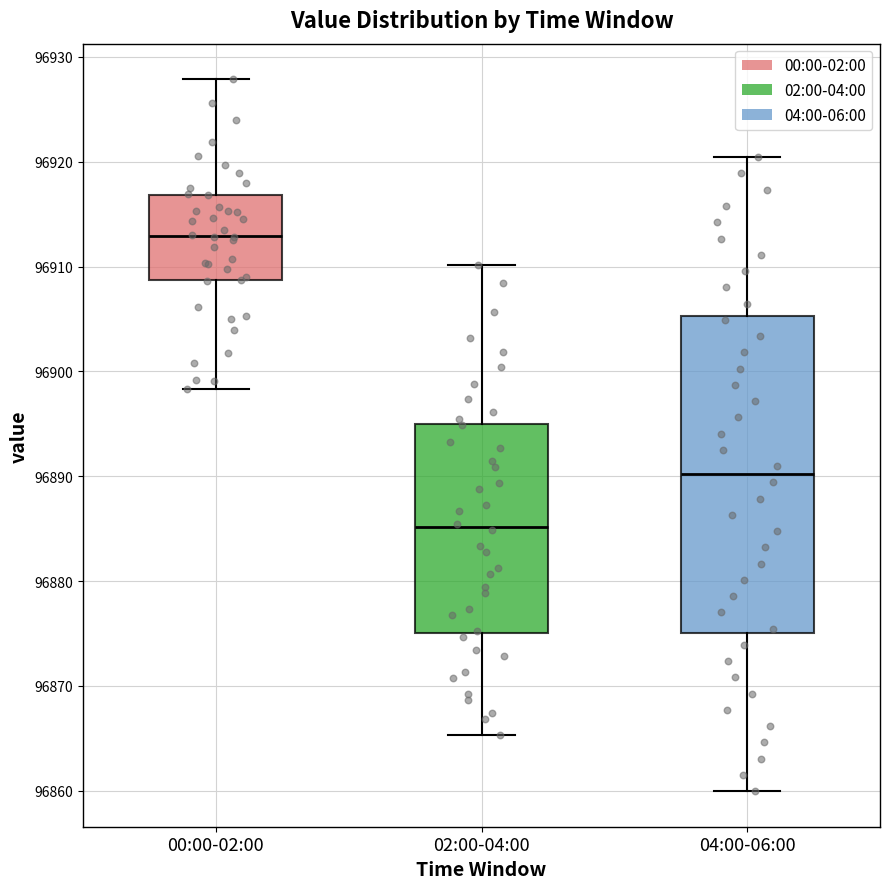

Which box has the highest median line?

00:00-02:00